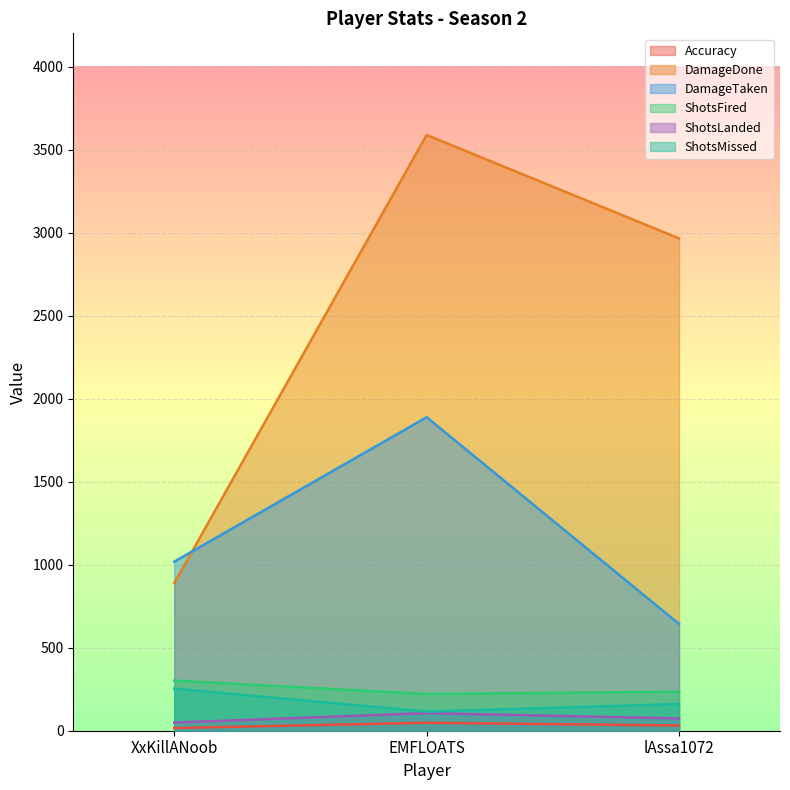

What is the sum of all ShotsMissed values?

529.0